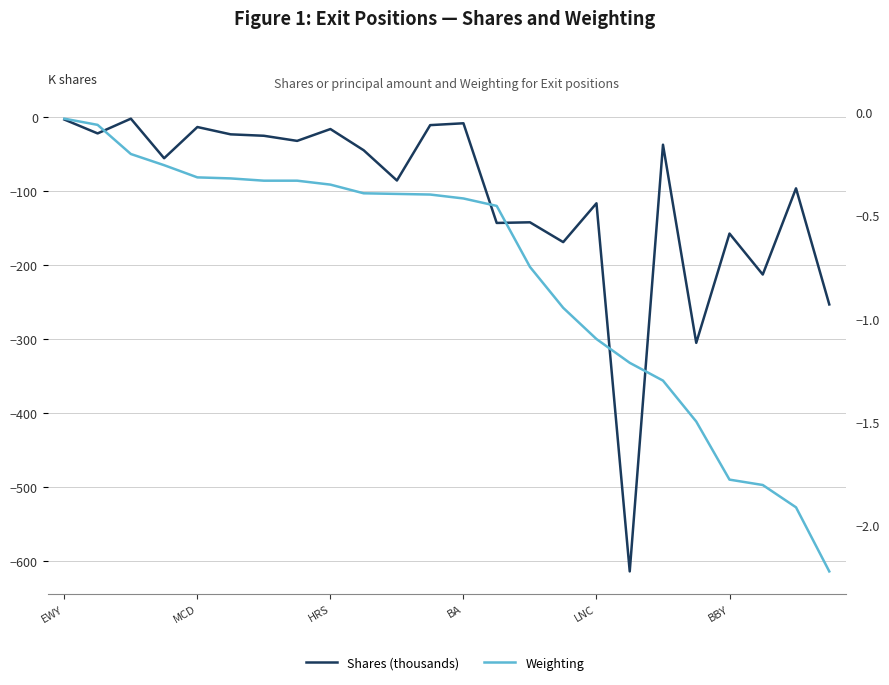

What position from the right is 22?

2